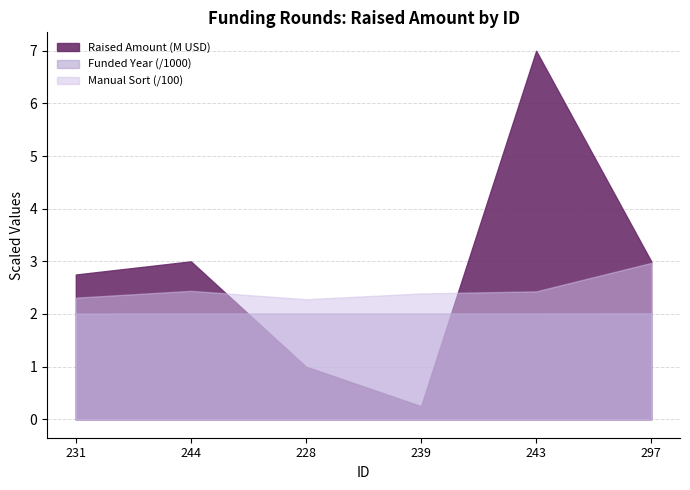

Reading left to right, transcribe all the data shown in this chart.

raised_amount_usd: 2750000	3000000	1000000	250000	7000000	3000000
funded_year: 2008	2009	2011	2011	2011	2012
manualSort: 231	244	228	239	243	297